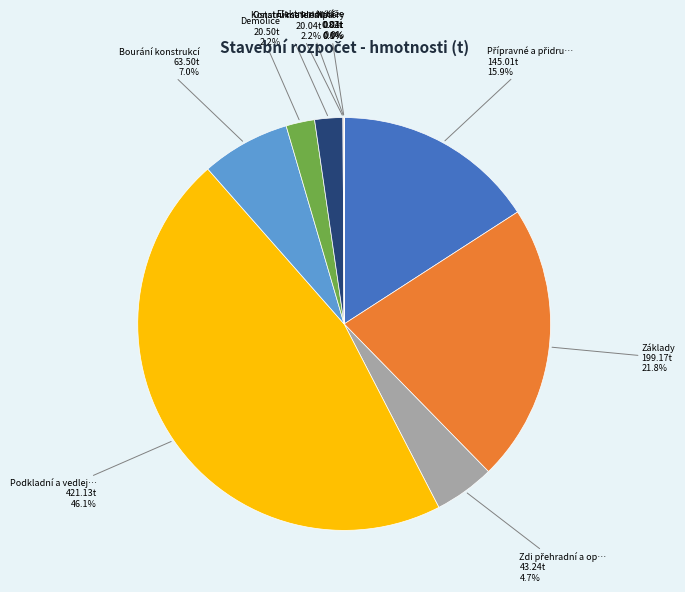

Does any single category account for the majority?

No